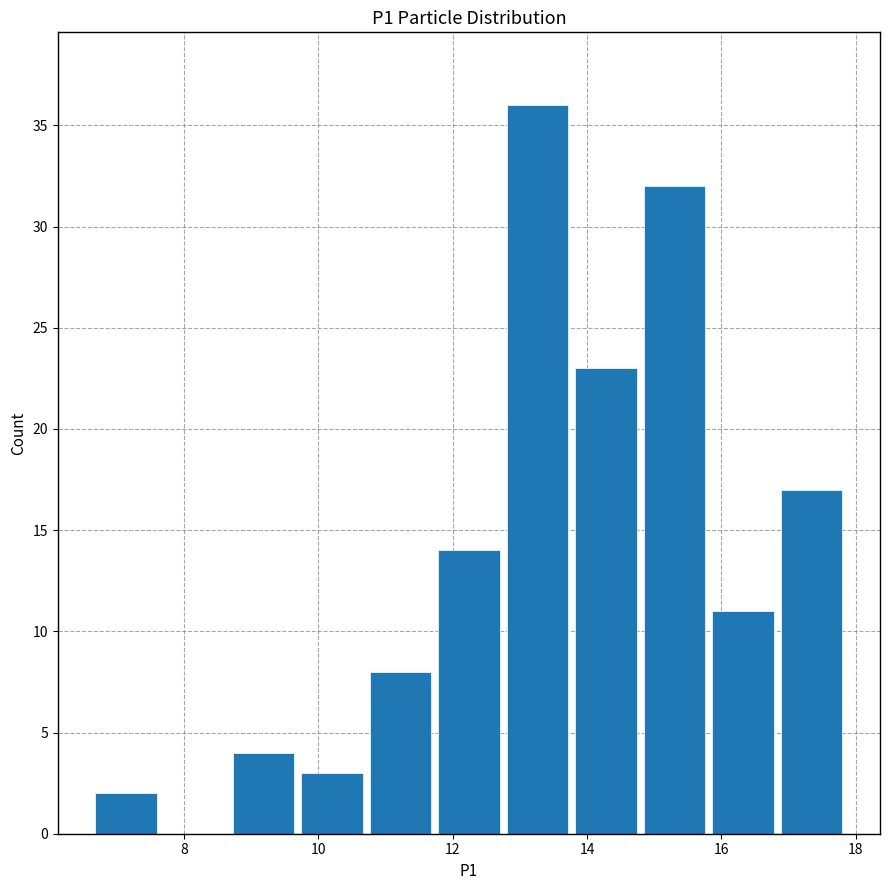

What is the height of the bar covering 11.8 to 12.8 on the x-axis? Neither the bar edges nor the heights are printed on the chart, so give them approximately, as read against the axes.

14